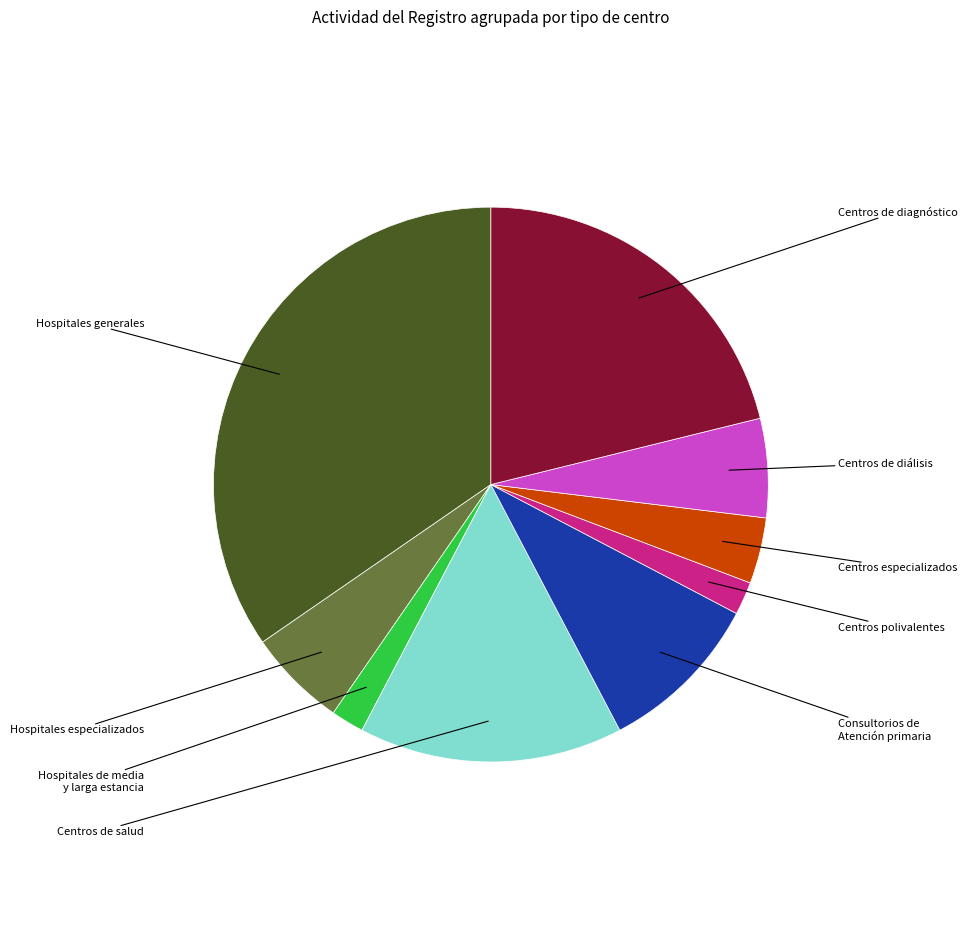

Is there any slice that represents more than half of the pie?

No